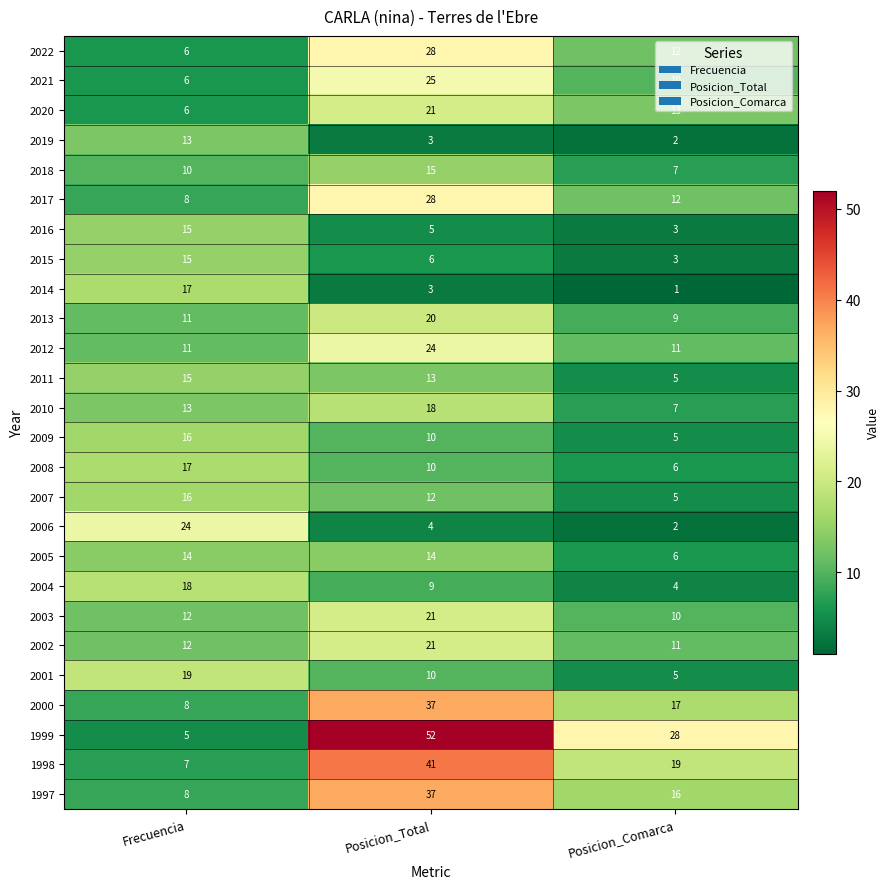

List the labels in order of 2002 value, largest first.

Posicion_Total, Frecuencia, Posicion_Comarca